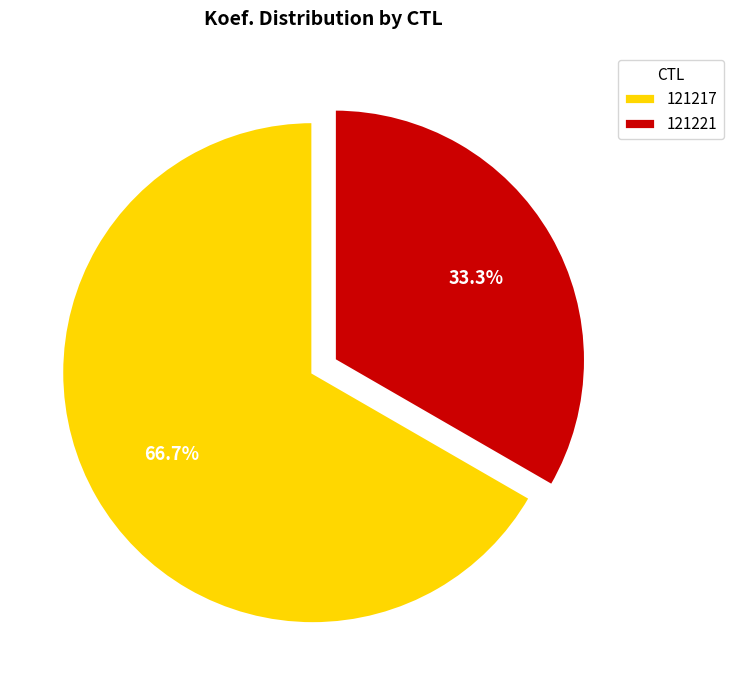

What percentage is NOT represented by 121217?

33.3%